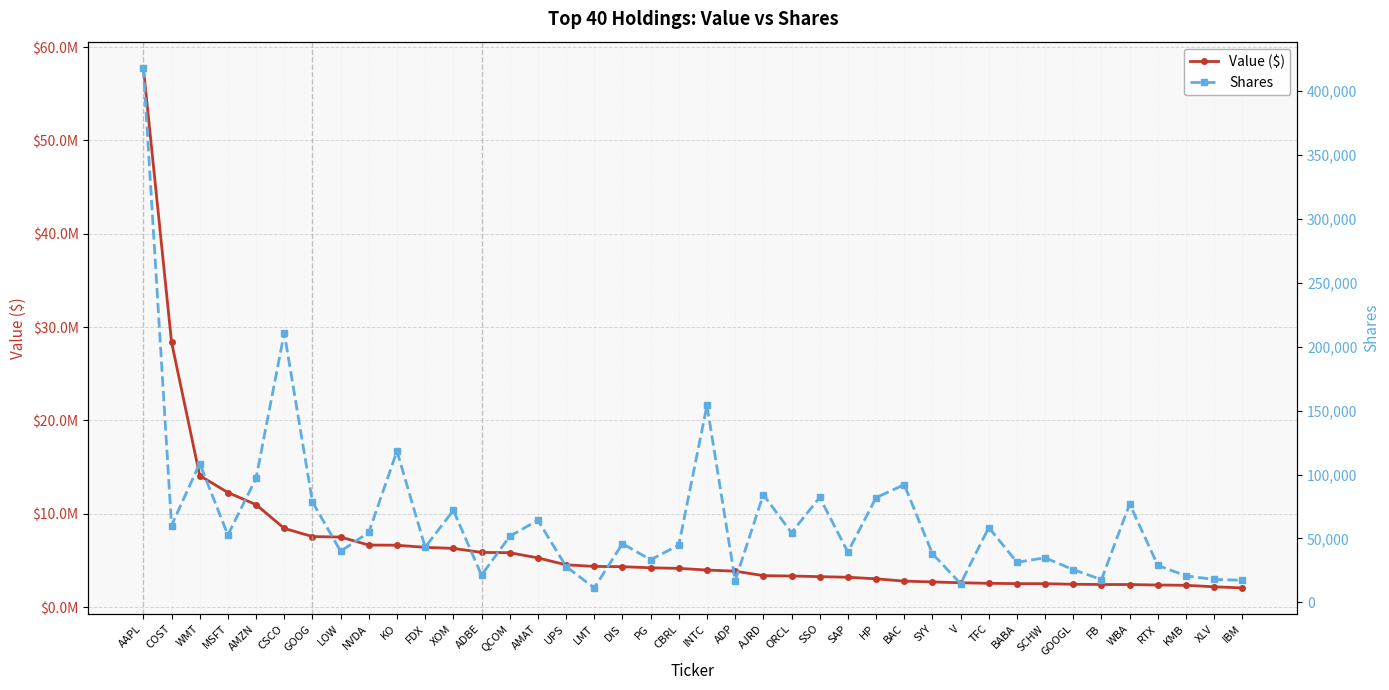

List the series in order of their peak value, highest first.

Value ($), Shares